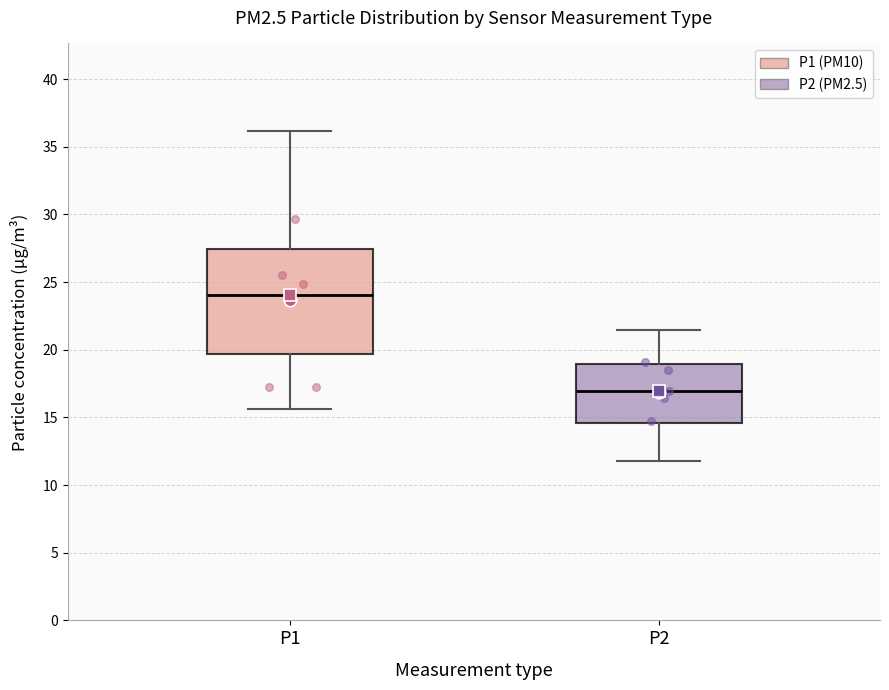

Which box is the tallest, from its lower edge to its upper edge?

P1